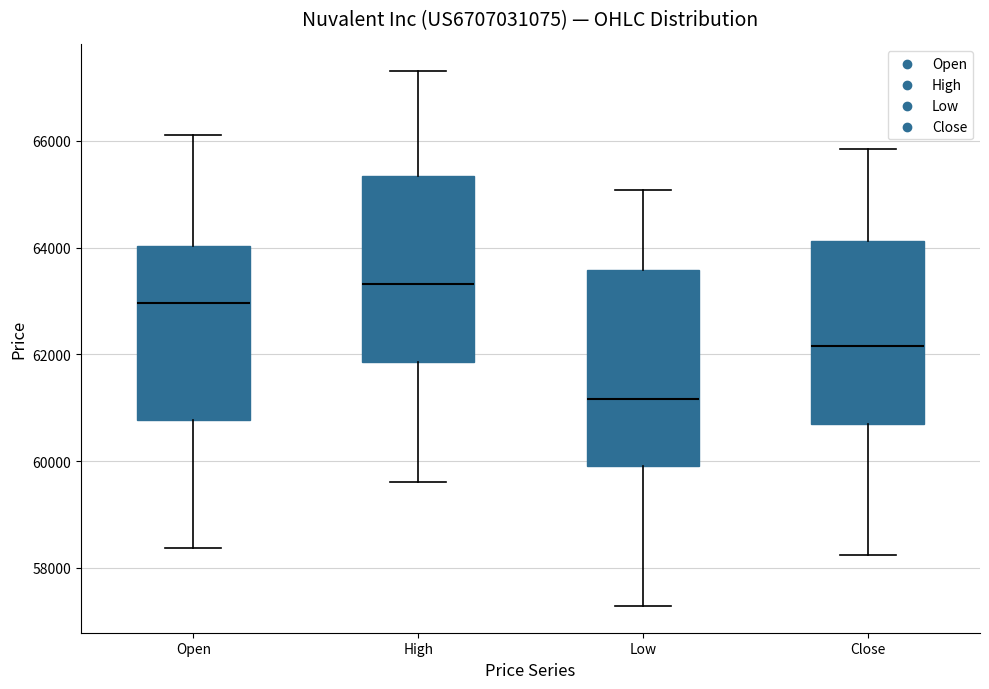

Reading left to right, transcribe this box plot: for each box, give where its median line is, the range the box spans, and where its two whiskers end, as read against the y-axis. The values are not printed on the chart, so give them approximately, as read against the axis.

Open: median 63000, box 60800 to 64000, whiskers 58400 to 66200
High: median 63400, box 61800 to 65400, whiskers 59600 to 67400
Low: median 61200, box 60000 to 63600, whiskers 57200 to 65000
Close: median 62200, box 60600 to 64200, whiskers 58200 to 65800